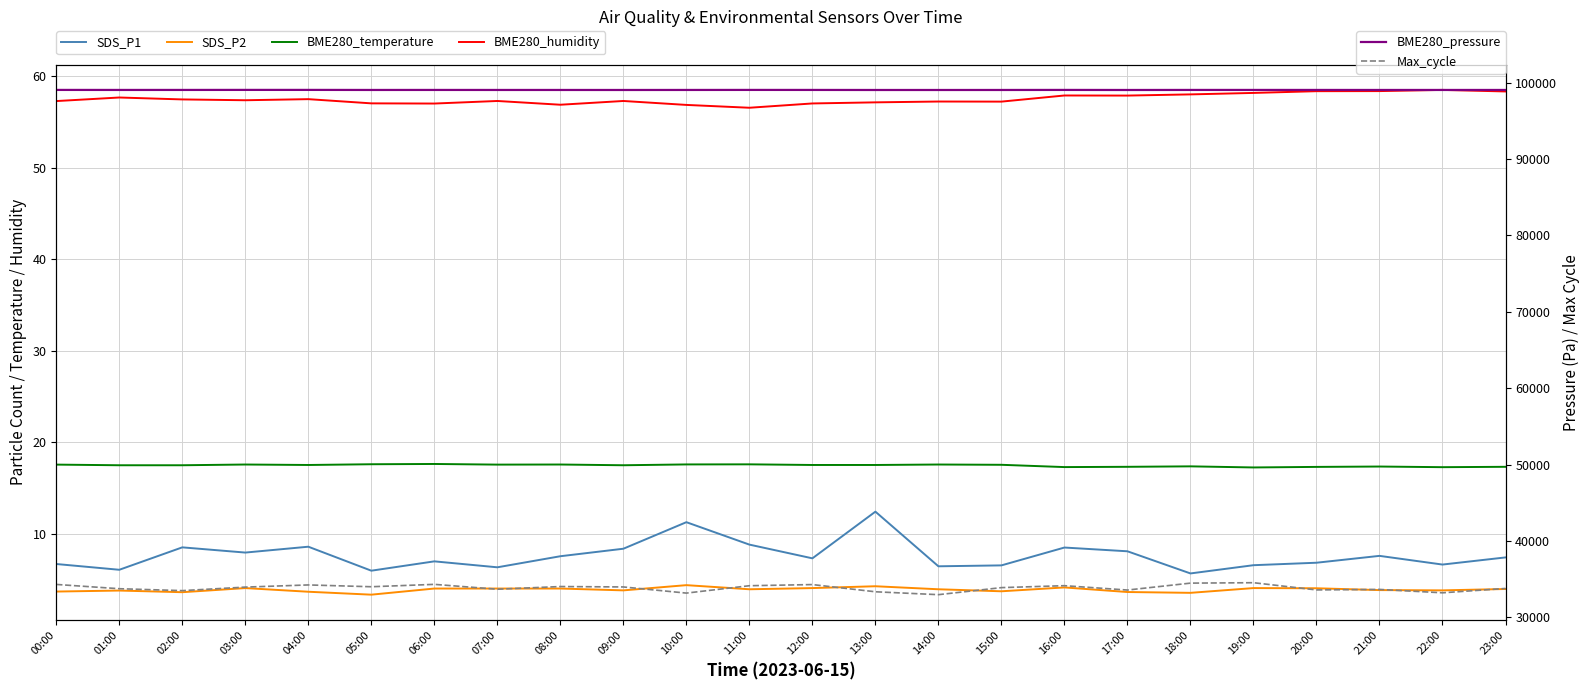

True or false: BME280_temperature has a value of 25.5 at 21:00.

False